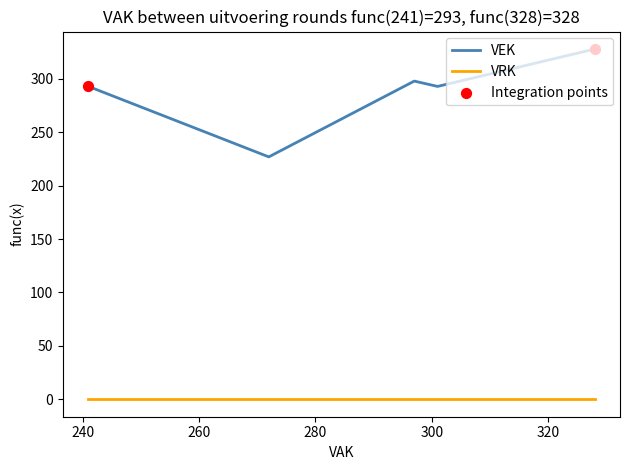

Which series has the largest total across all categories?

VEK